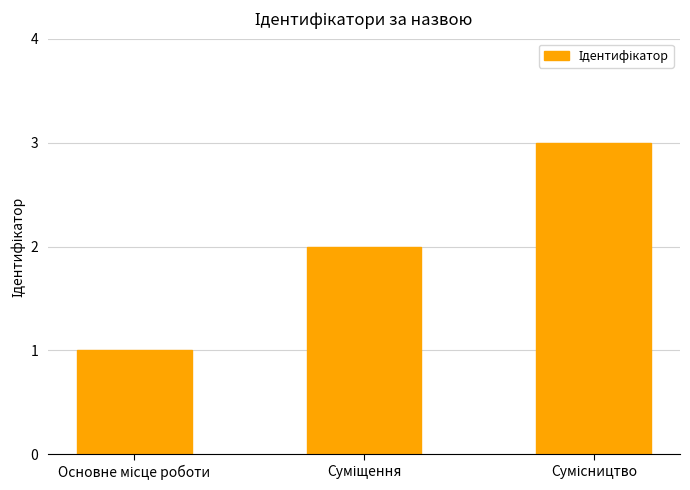

Count the values in the range 1 to 3.

3